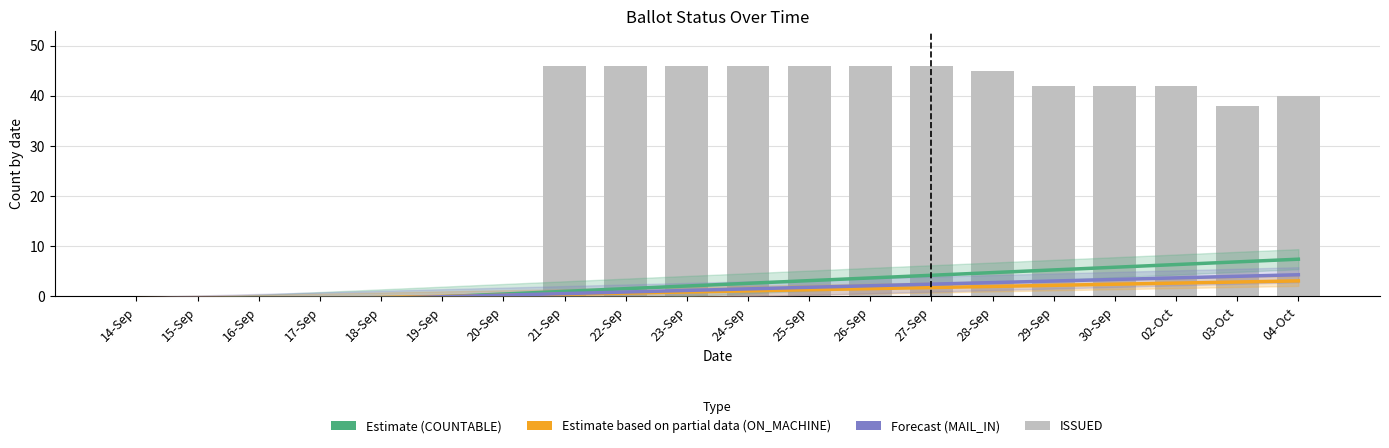

What value does the ISSUED series have at 29-Sep?

42.0